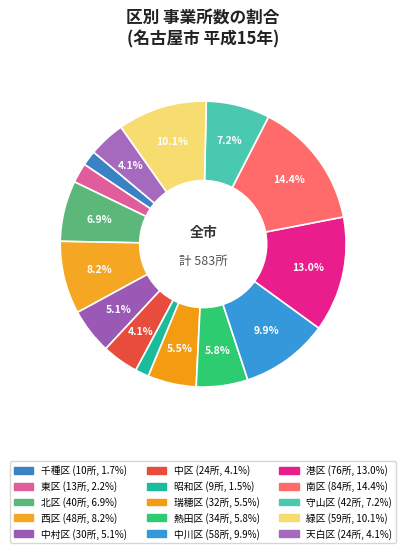

To the nearest percent, what is the average slice percentage?

7%